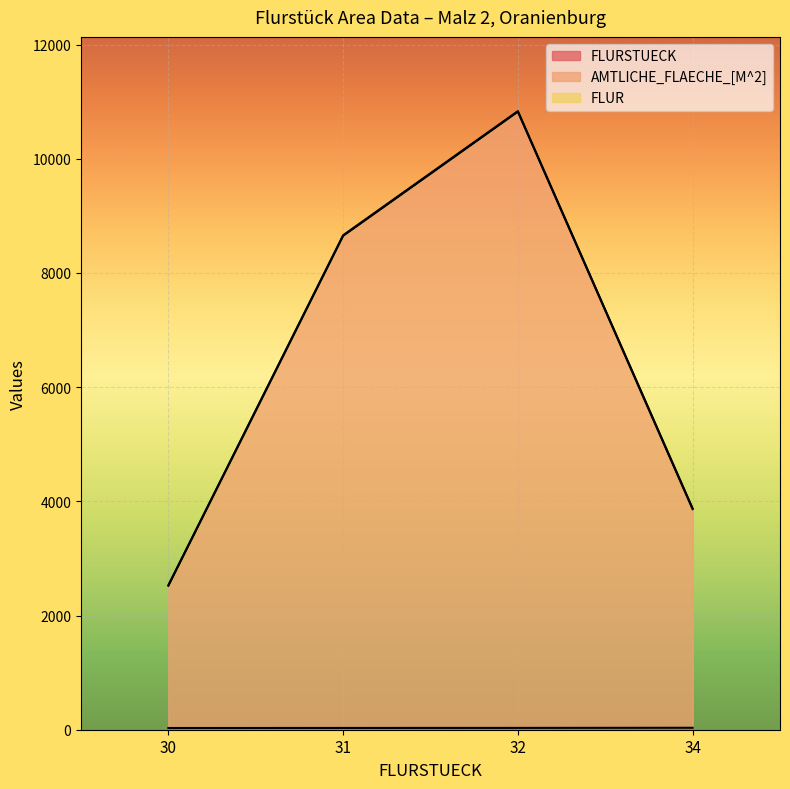

True or false: AMTLICHE_FLAECHE_[M^2] and FLURSTUECK cross at least once.

False